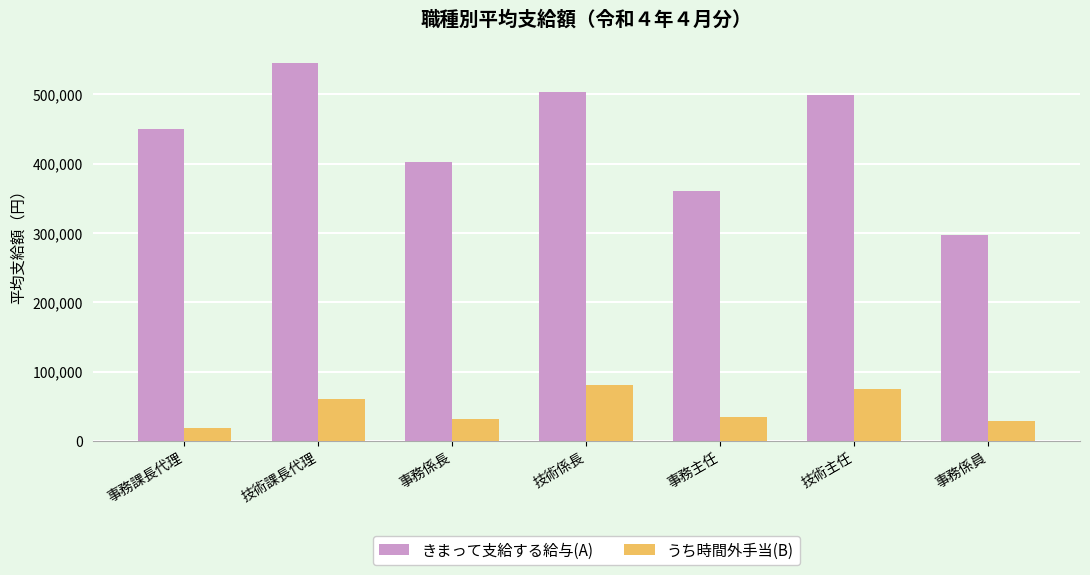

What is the minimum value for うち時間外手当(B)?

18722